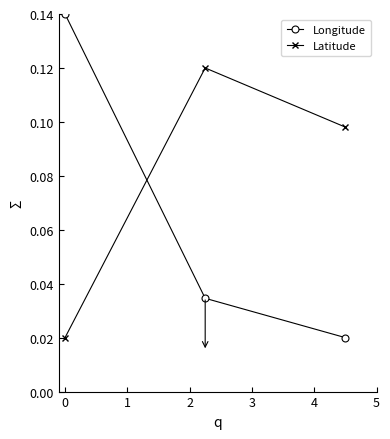

Count the Longitude values in the range 0 to 1.

3